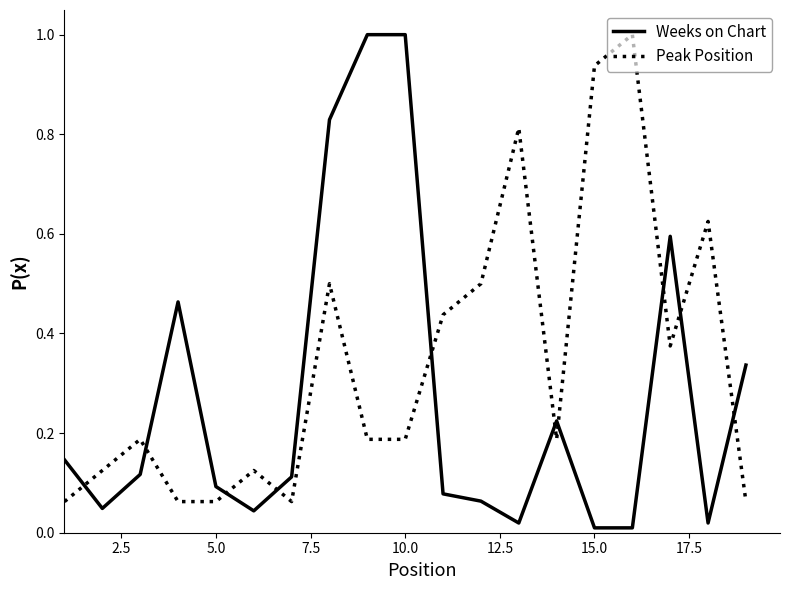

Which series has the largest range (max minus min)?

Weeks on Chart